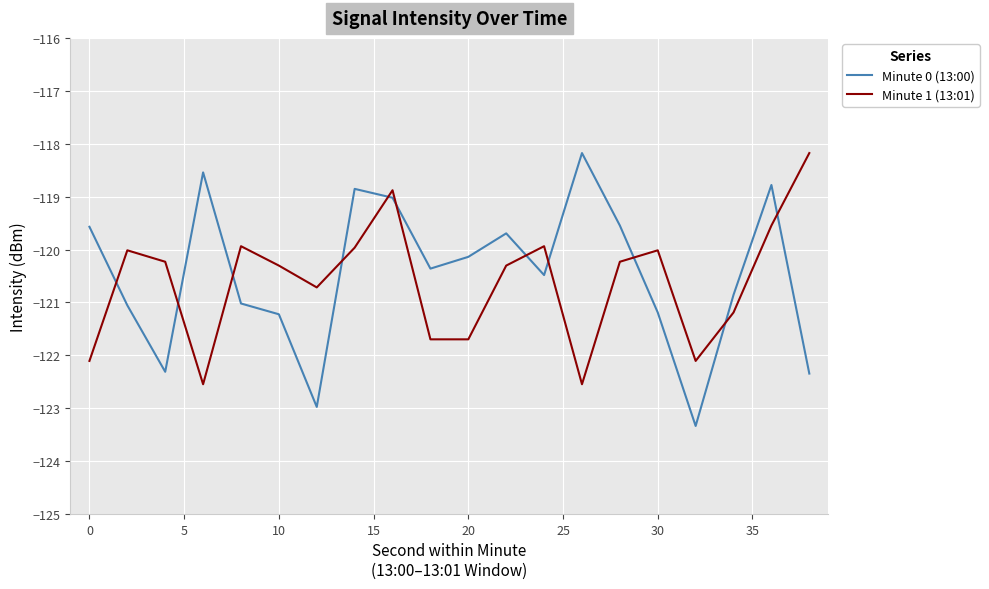

What is the highest value of the Minute 0 (13:00) series?

-118.2